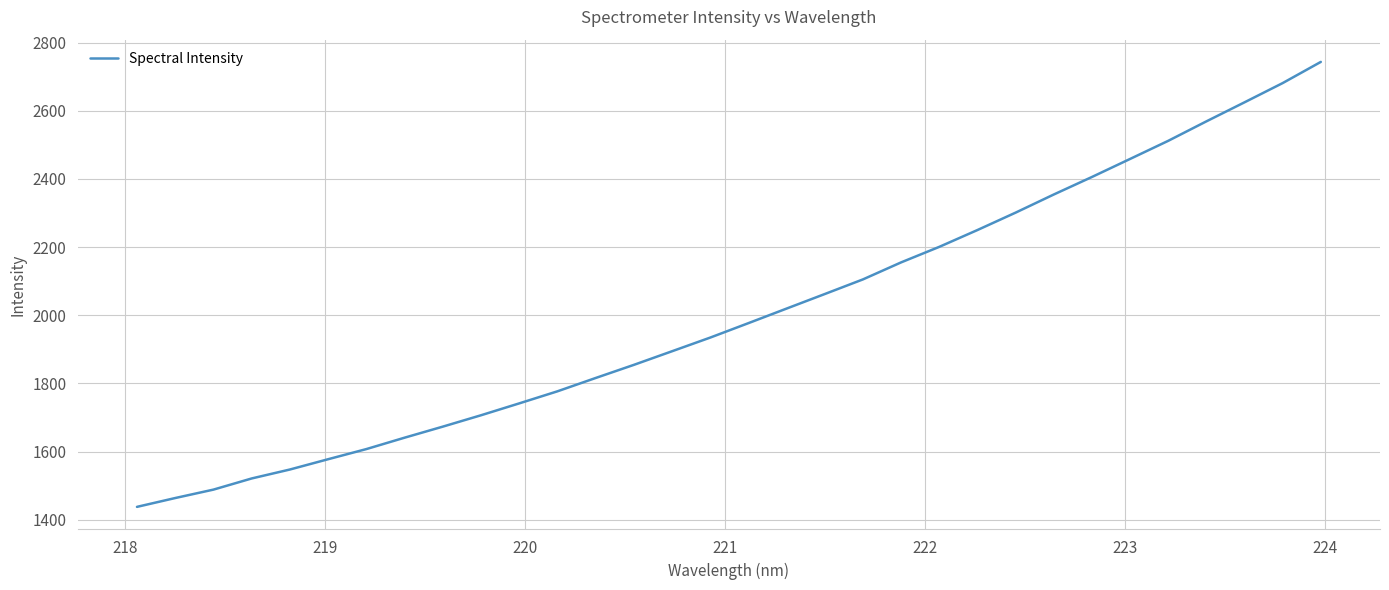

What is the greatest value displayed?

2743.2